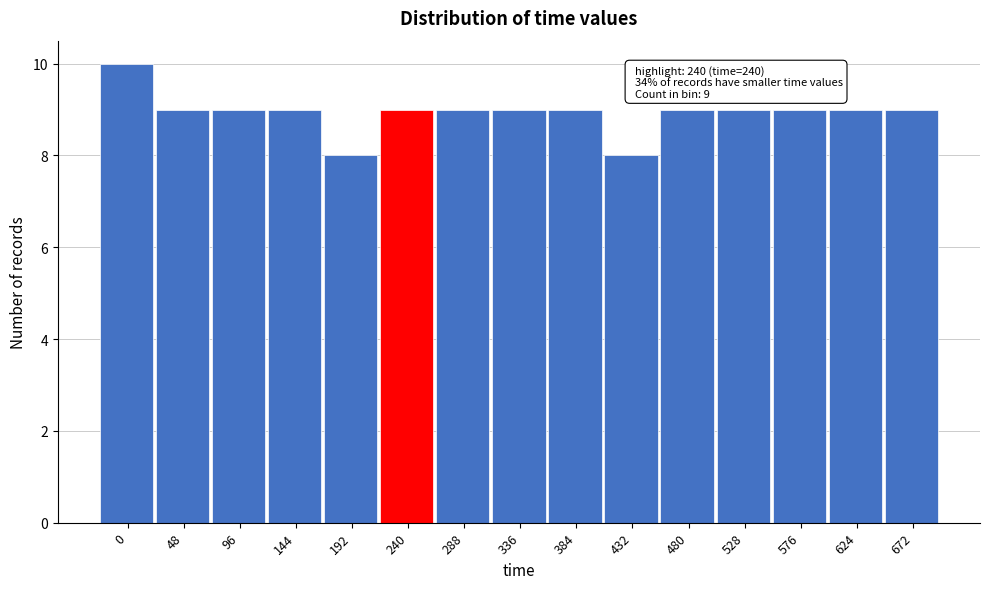

Reading left to right, what are all the values shown in this chart?

0=10	48=9	96=9	144=9	192=8	240=9	288=9	336=9	384=9	432=8	480=9	528=9	576=9	624=9	672=9